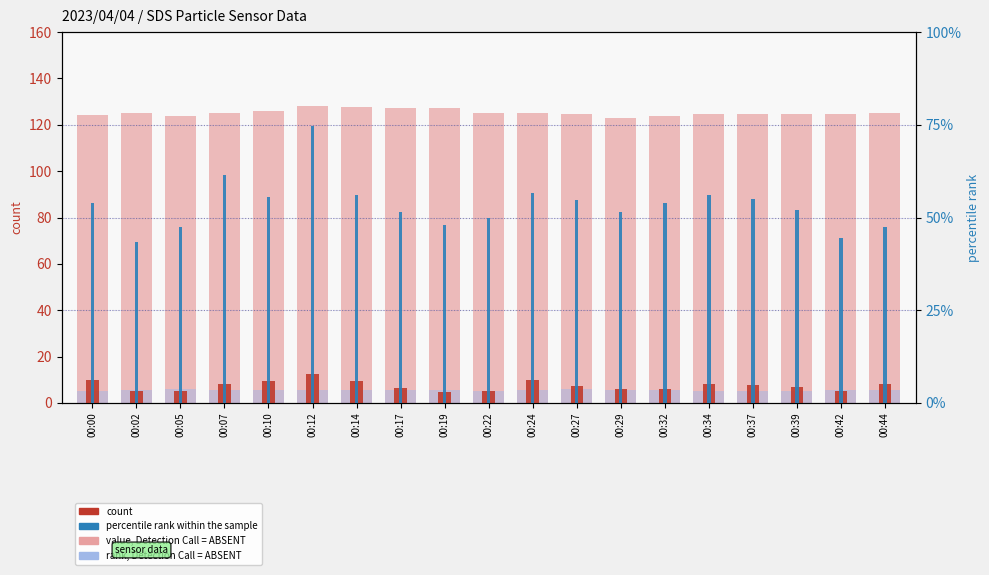

Which category has the highest value across all series?

00:12